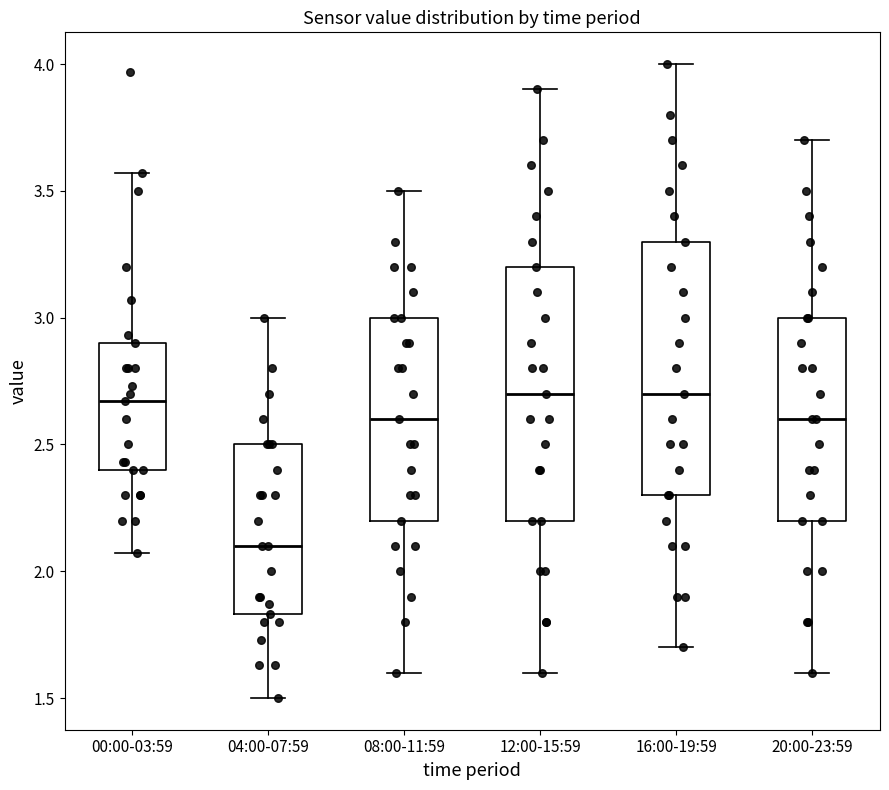

Where does the median line of the box for 20:00-23:59 sit on the y-axis? The values are not printed on the chart, so give them approximately, as read against the axis.

2.60